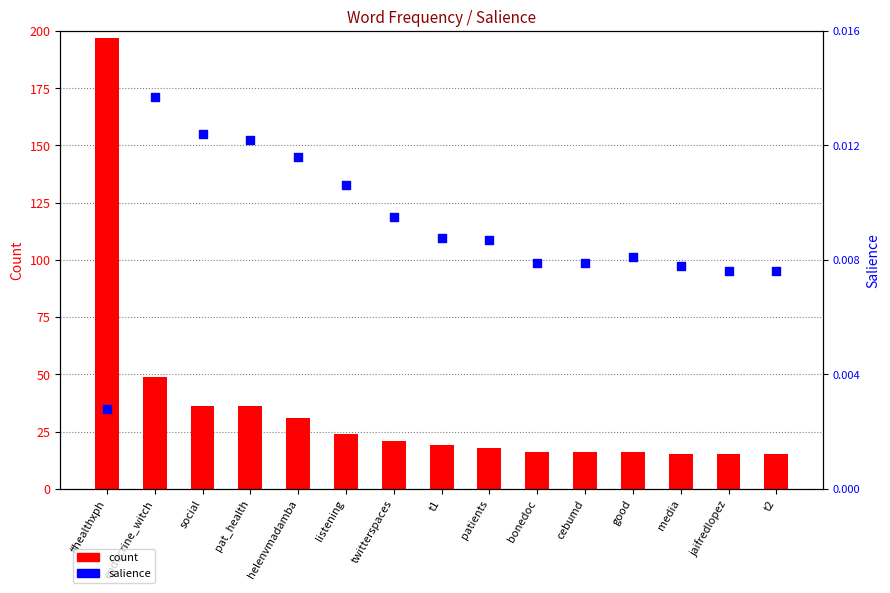

Which series contains the lowest Y value?

salience